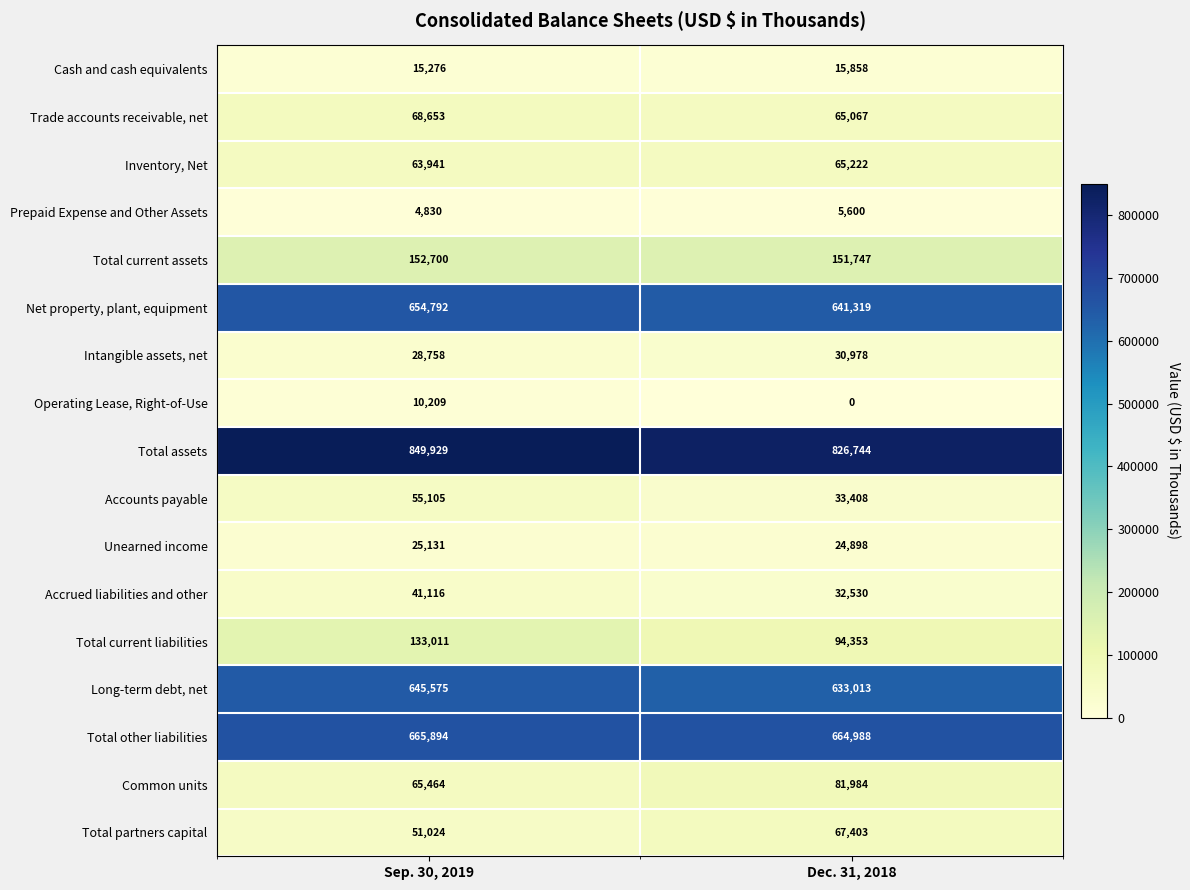

Where is Accounts payable nearest to the value 44256?

Dec. 31, 2018